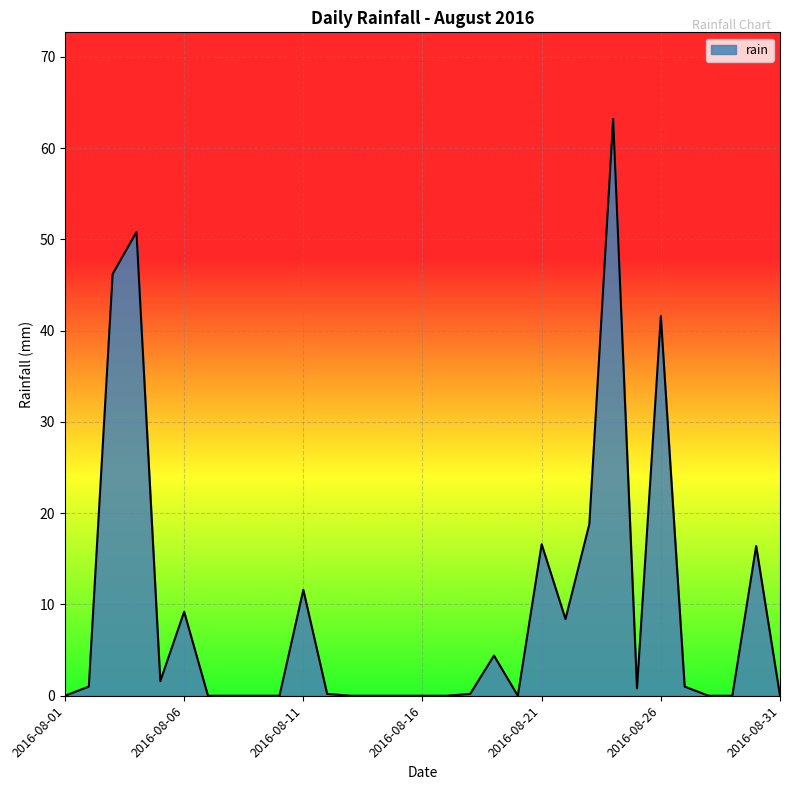

What is the difference between the maximum and minimum values?

63.2